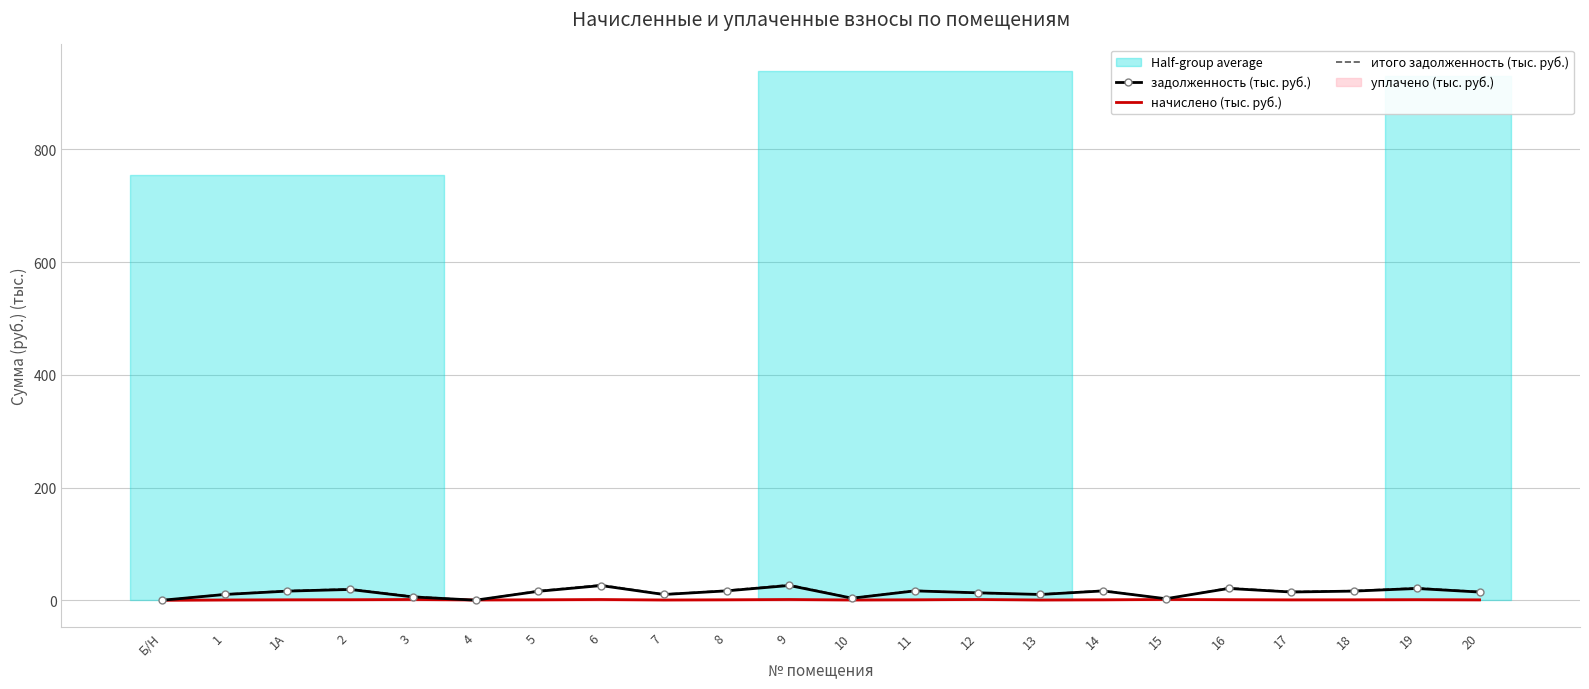

The начислено (тыс. руб.) series shows 1.4 at 9. True or false?

True